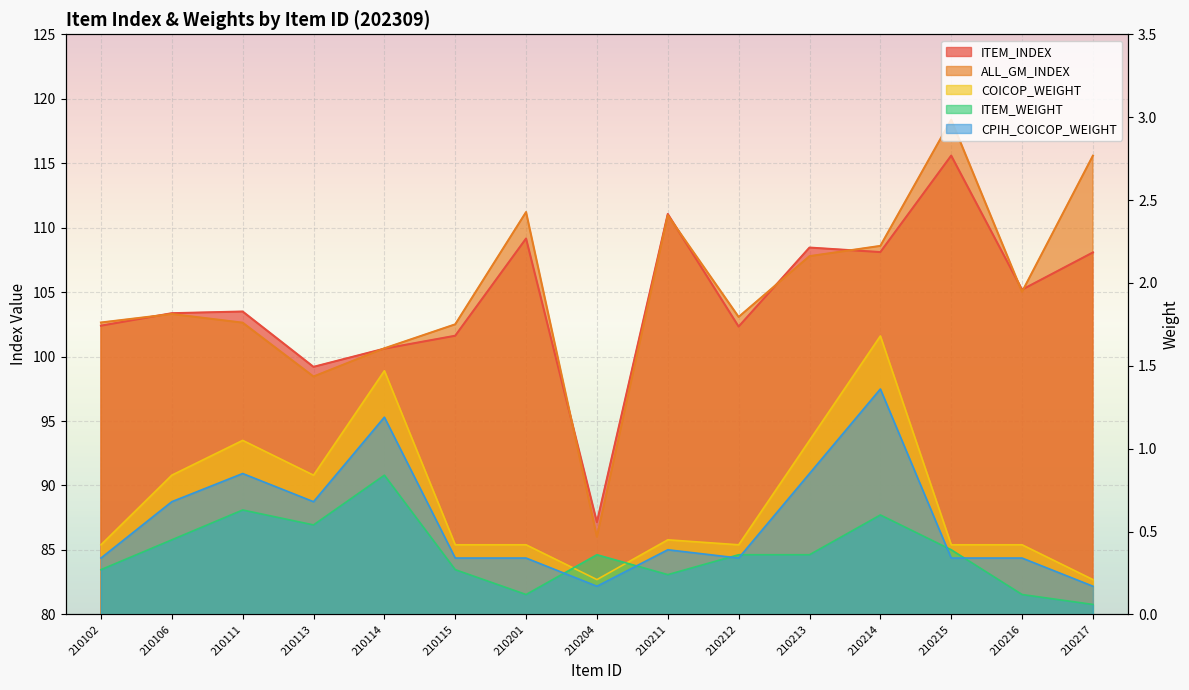

True or false: CPIH_COICOP_WEIGHT and ALL_GM_INDEX cross at least once.

False